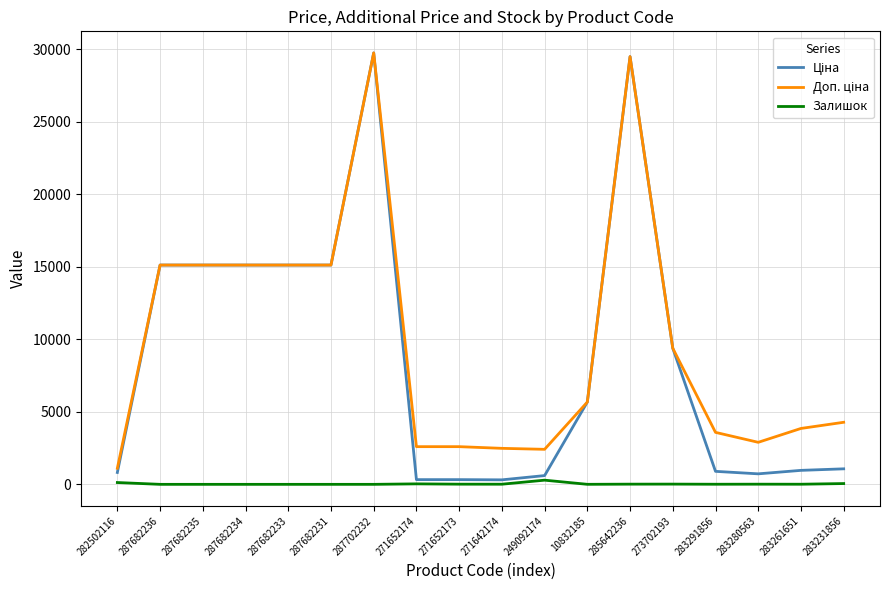

What is the total value across all series at 287682235?

30240.0